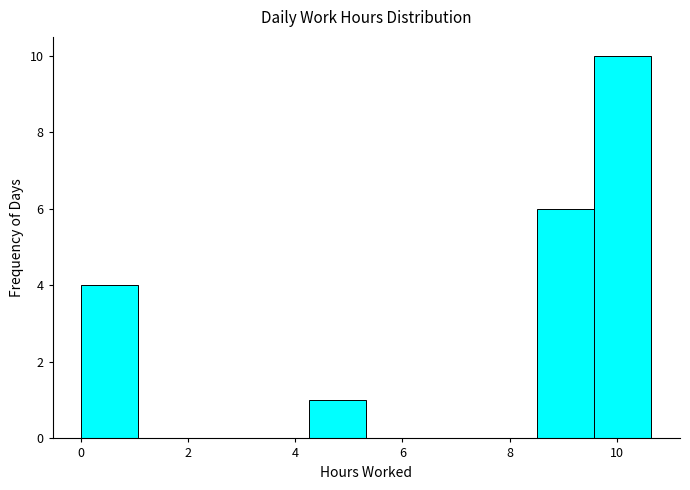

Reading left to right, list every bar in this chart as the range it spans on the x-axis followed by its height. Neither the bar edges nor the heights are printed on the chart, so give them approximately, as read against the axes.

0.0 to 1.0: 4
1.0 to 2.2: 0
2.2 to 3.2: 0
3.2 to 4.2: 0
4.2 to 5.4: 1
5.4 to 6.4: 0
6.4 to 7.4: 0
7.4 to 8.6: 0
8.6 to 9.6: 6
9.6 to 10.6: 10